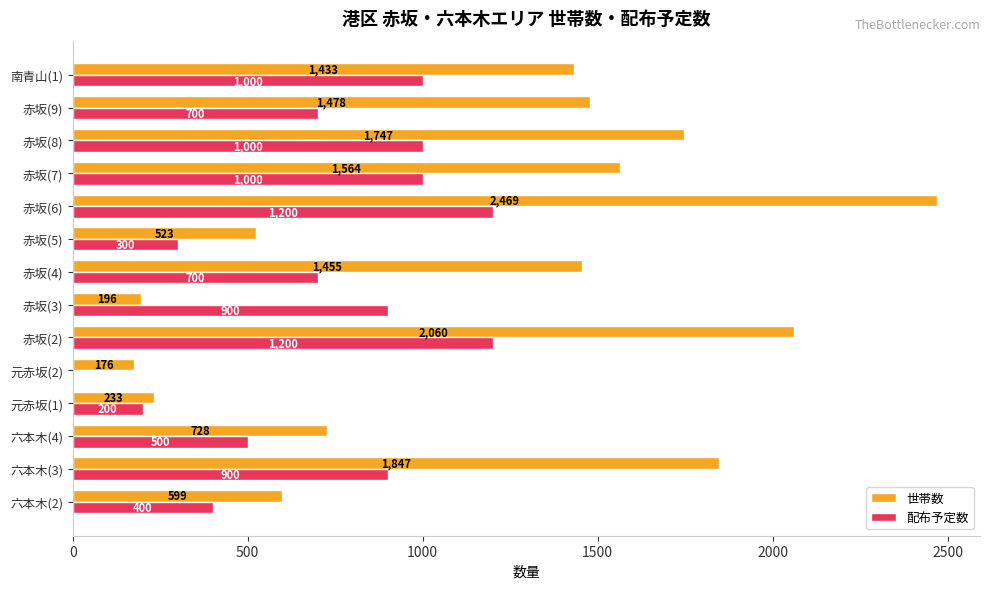

Which series changed the most between 六本木(3) and 六本木(4)?

世帯数